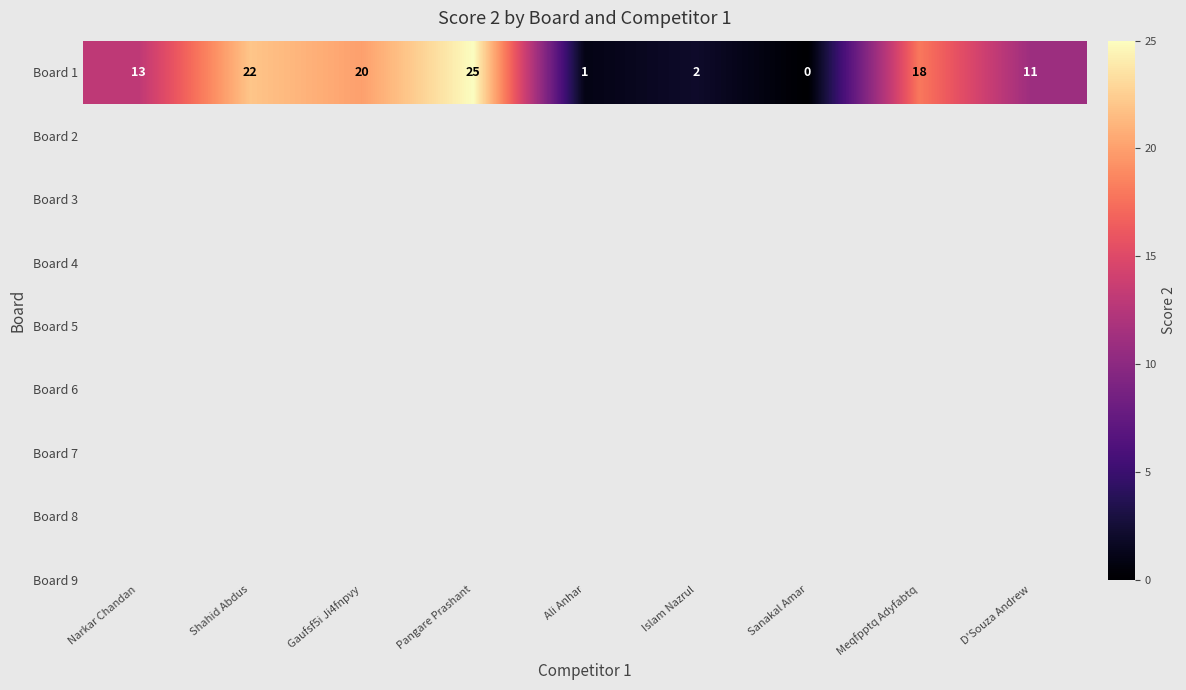

How many values are below 13?

4